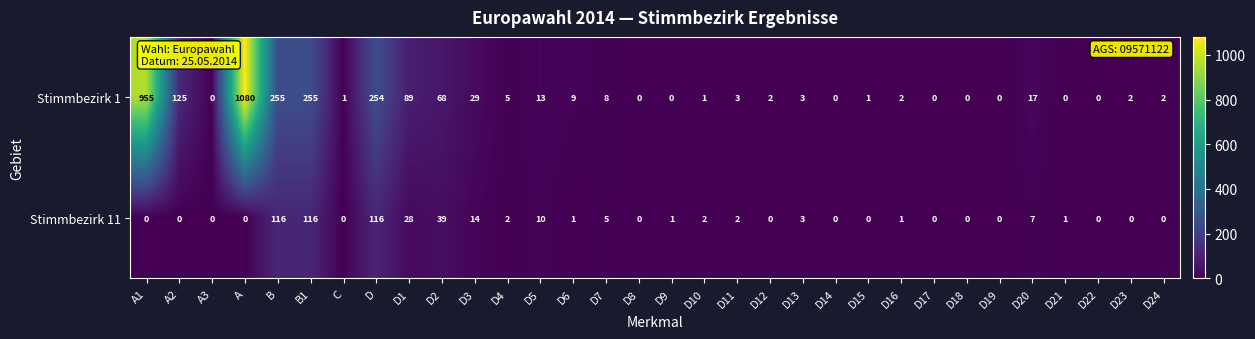

How many series are shown in this chart?

2